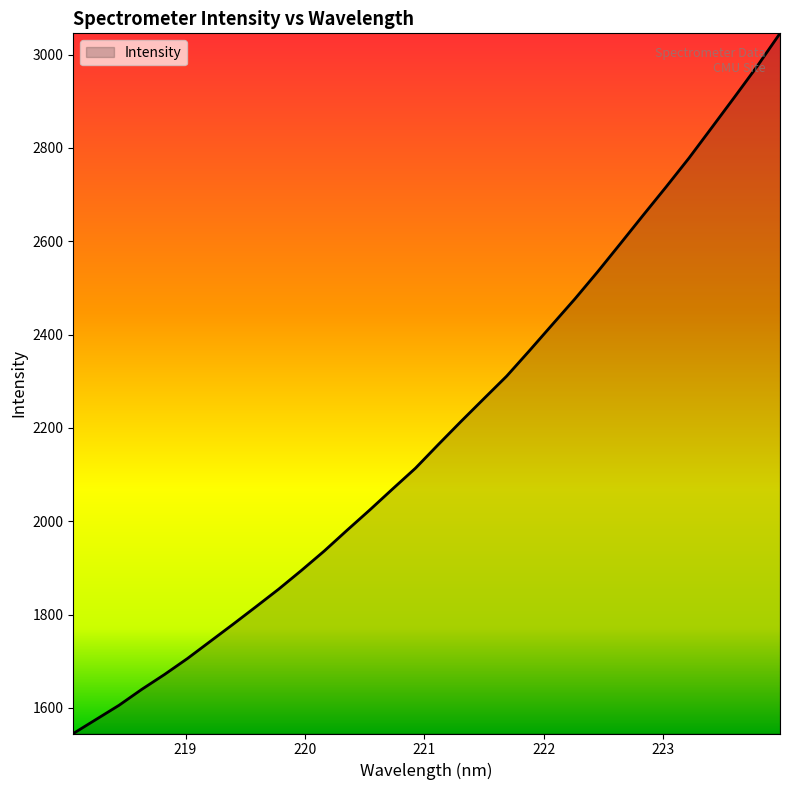

What is the difference between the maximum and minimum values?

1500.5